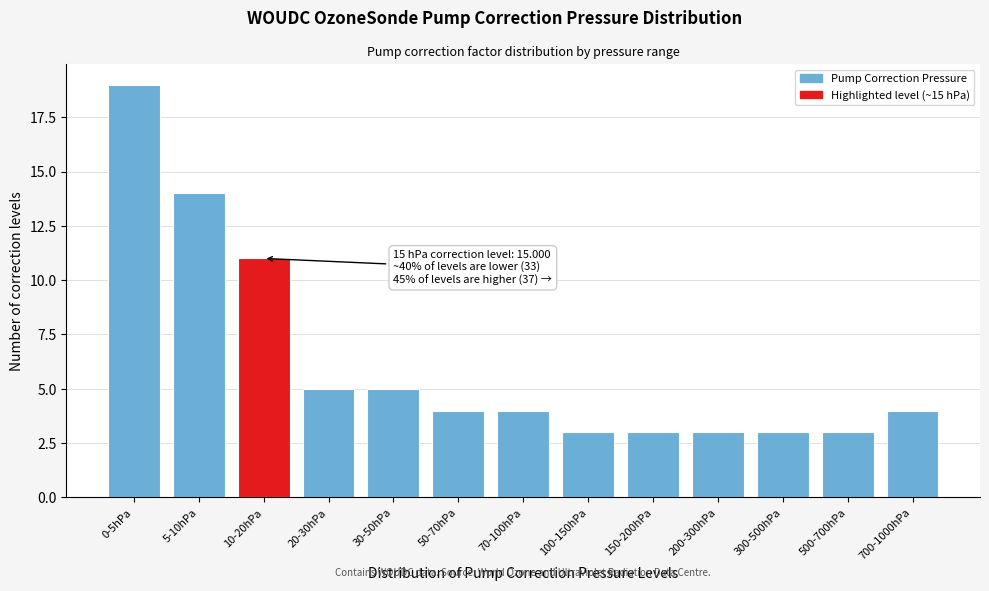

Reading left to right, transcribe all the data shown in this chart.

0-5hPa=19	5-10hPa=14	10-20hPa=11	20-30hPa=5	30-50hPa=5	50-70hPa=4	70-100hPa=4	100-150hPa=3	150-200hPa=3	200-300hPa=3	300-500hPa=3	500-700hPa=3	700-1000hPa=4